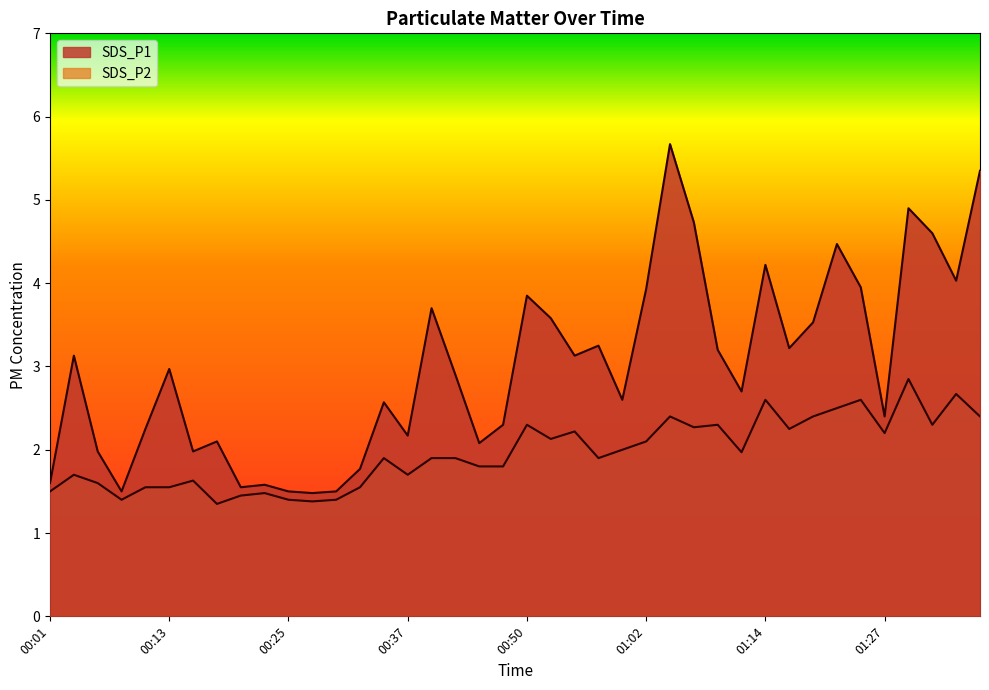

Reading left to right, extract all data points from this chart.

SDS_P1: 00:01=1.6	00:03=3.1	00:06=2.0	00:08=1.5	00:10=2.2	00:13=3.0	00:15=2.0	00:18=2.1	00:20=1.6	00:23=1.6	00:25=1.5	00:28=1.5	00:30=1.5	00:32=1.8	00:35=2.6	00:37=2.2	00:40=3.7	00:42=2.9	00:45=2.1	00:47=2.3	00:50=3.9	00:52=3.6	00:54=3.1	00:57=3.2	00:59=2.6	01:02=3.9	01:04=5.7	01:07=4.7	01:09=3.2	01:12=2.7	01:14=4.2	01:16=3.2	01:19=3.5	01:22=4.5	01:24=4.0	01:27=2.4	01:29=4.9	01:31=4.6	01:34=4.0	01:36=5.3
SDS_P2: 00:01=1.5	00:03=1.7	00:06=1.6	00:08=1.4	00:10=1.6	00:13=1.6	00:15=1.6	00:18=1.4	00:20=1.4	00:23=1.5	00:25=1.4	00:28=1.4	00:30=1.4	00:32=1.6	00:35=1.9	00:37=1.7	00:40=1.9	00:42=1.9	00:45=1.8	00:47=1.8	00:50=2.3	00:52=2.1	00:54=2.2	00:57=1.9	00:59=2.0	01:02=2.1	01:04=2.4	01:07=2.3	01:09=2.3	01:12=2.0	01:14=2.6	01:16=2.2	01:19=2.4	01:22=2.5	01:24=2.6	01:27=2.2	01:29=2.9	01:31=2.3	01:34=2.7	01:36=2.4